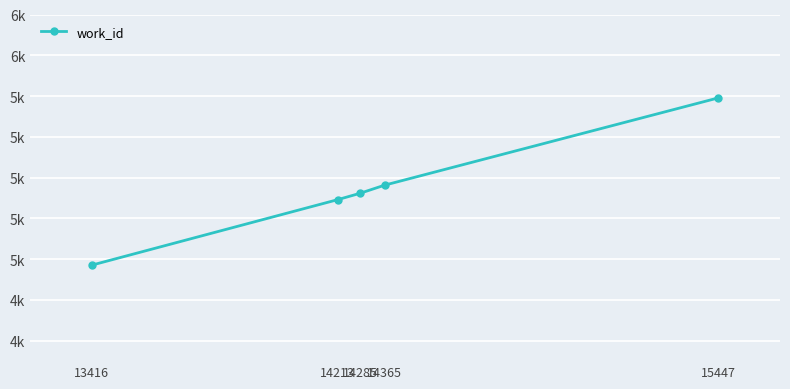

What is the sum of the values at 14365 and 14213?

10655